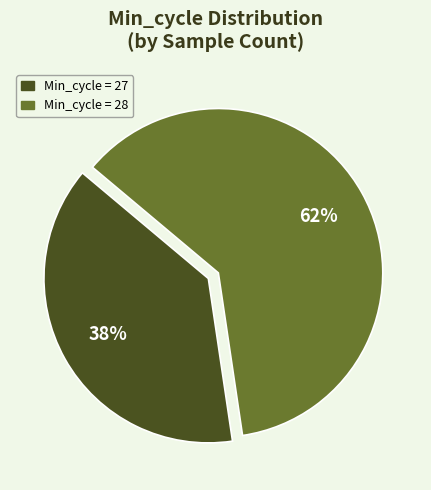

Does any single category account for the majority?

Yes